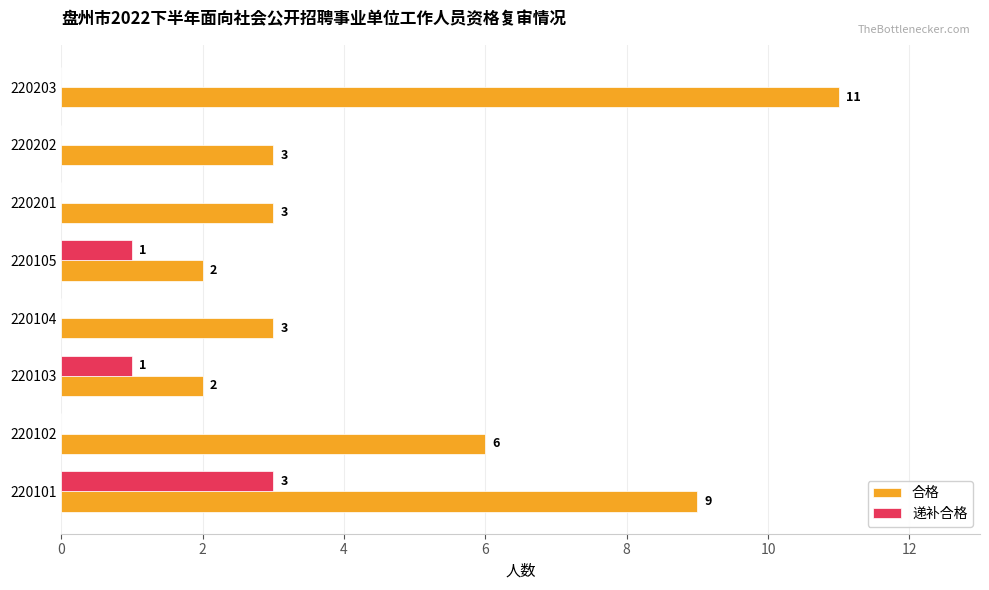

The value of 递补合格 at 220102 is -2. True or false?

False